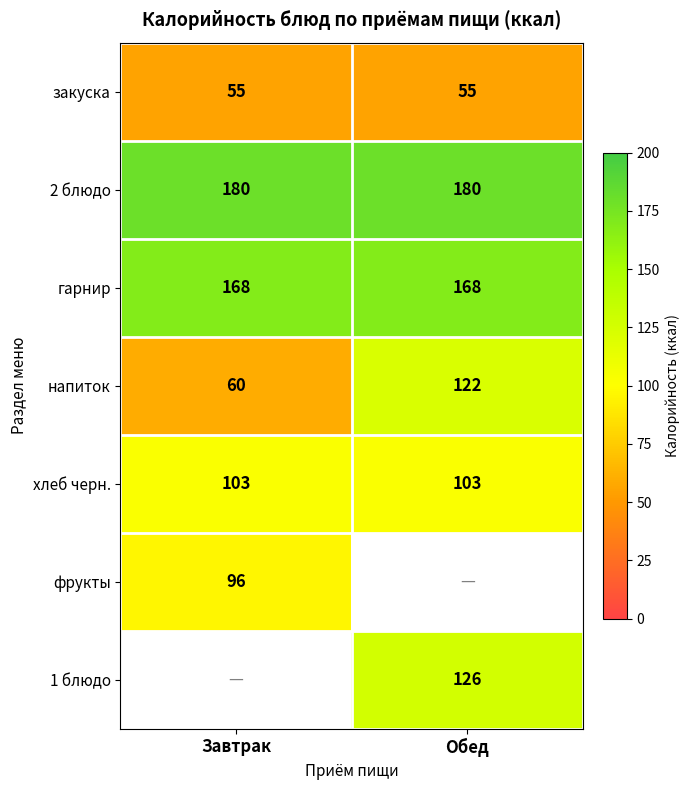

What is the sum of all закуска values?

110